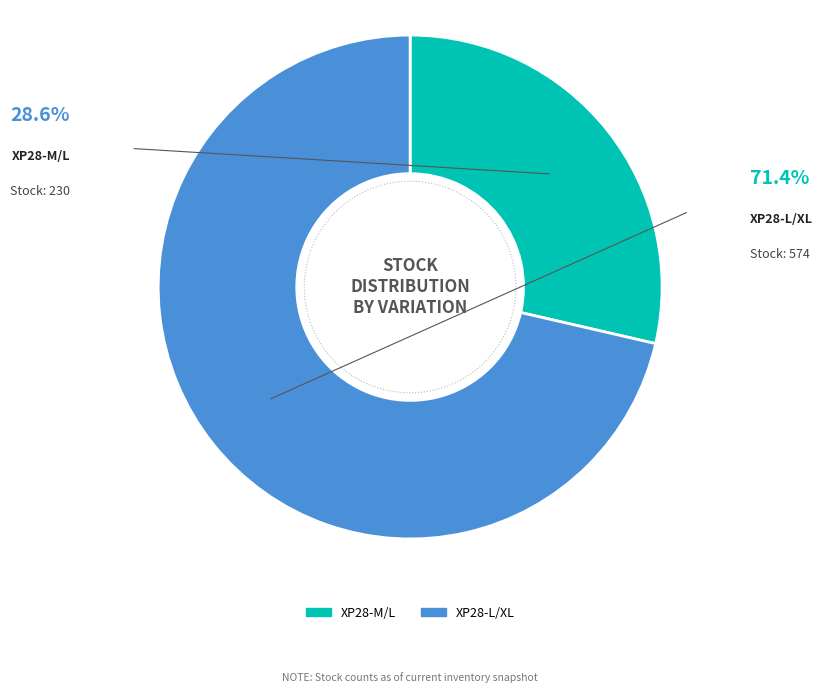

What percentage is the XP28-L/XL slice, to the nearest percent?

71%